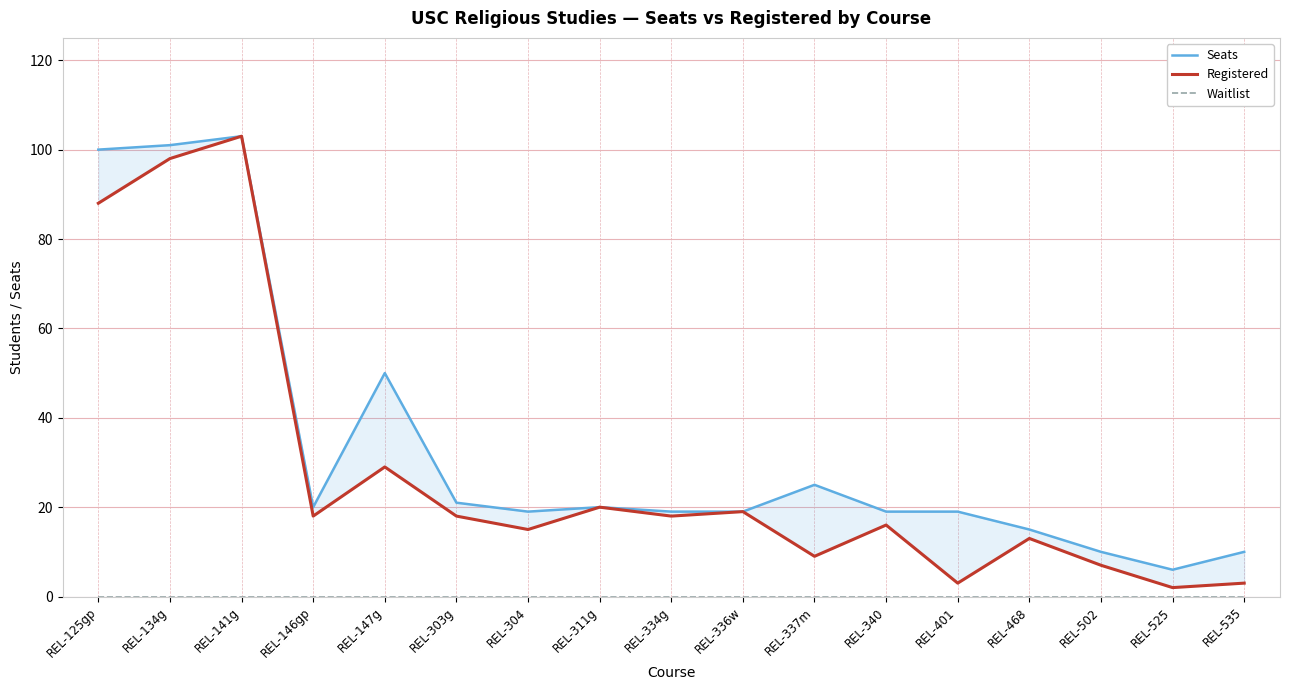

Reading right to left, list all the values displayed in this chart.

Seats: REL-535=10	REL-525=6	REL-502=10	REL-468=15	REL-401=19	REL-340=19	REL-337m=25	REL-336w=19	REL-334g=19	REL-311g=20	REL-304=19	REL-303g=21	REL-147g=50	REL-146gp=20	REL-141g=103	REL-134g=101	REL-125gp=100
Registered: REL-535=3	REL-525=2	REL-502=7	REL-468=13	REL-401=3	REL-340=16	REL-337m=9	REL-336w=19	REL-334g=18	REL-311g=20	REL-304=15	REL-303g=18	REL-147g=29	REL-146gp=18	REL-141g=103	REL-134g=98	REL-125gp=88
Waitlist: REL-535=0	REL-525=0	REL-502=0	REL-468=0	REL-401=0	REL-340=0	REL-337m=0	REL-336w=0	REL-334g=0	REL-311g=0	REL-304=0	REL-303g=0	REL-147g=0	REL-146gp=0	REL-141g=0	REL-134g=0	REL-125gp=0